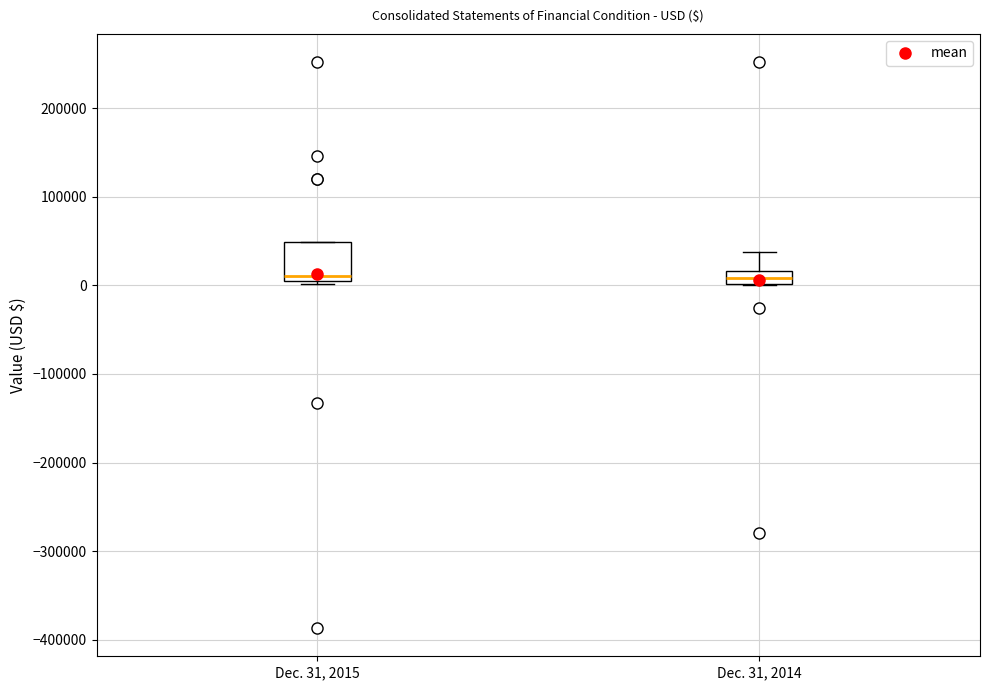

Reading left to right, transcribe this box plot: for each box, give where its median line is, the range the box spans, and where its two whiskers end, as read against the y-axis. The values are not printed on the chart, so give them approximately, as read against the axis.

Dec. 31, 2015: median 10000, box 0 to 50000, whiskers 0 (just below the box's lower edge) to 50000
Dec. 31, 2014: median 10000, box 0 to 20000, whiskers 0 to 40000